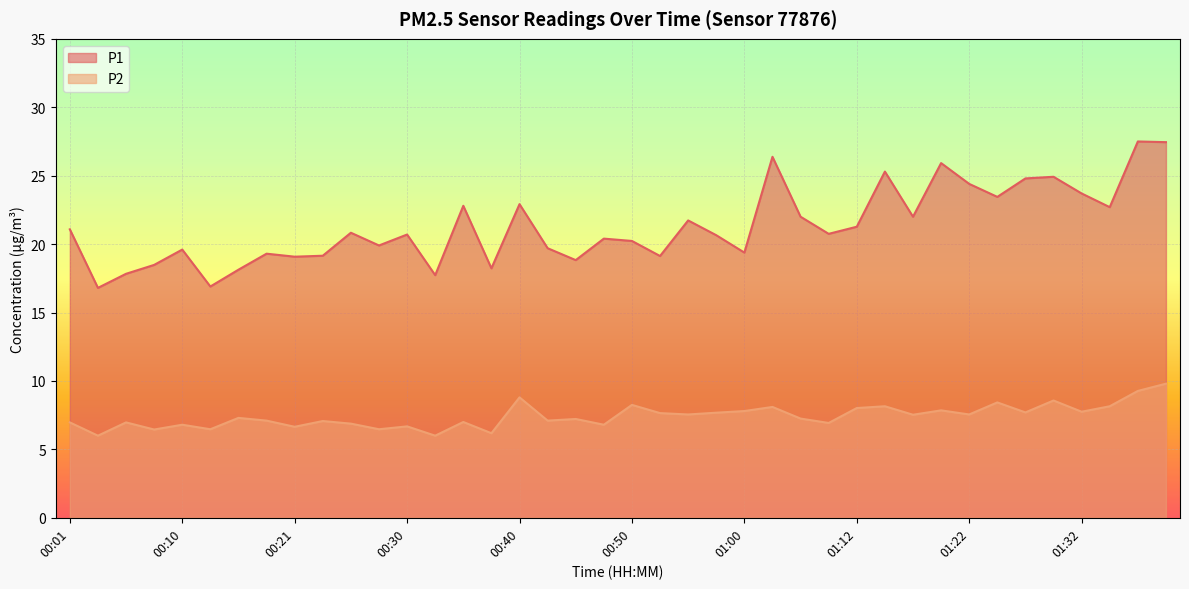

What is the label of the 14th point from the right?

01:07